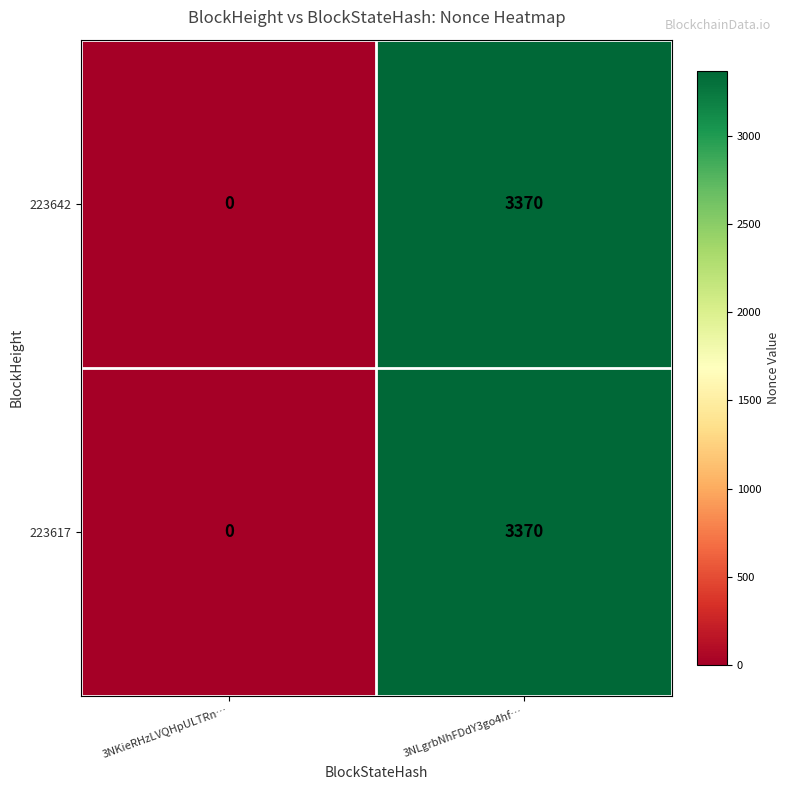

Reading right to left, transcribe all the data shown in this chart.

223642: 3370	0
223617: 3370	0